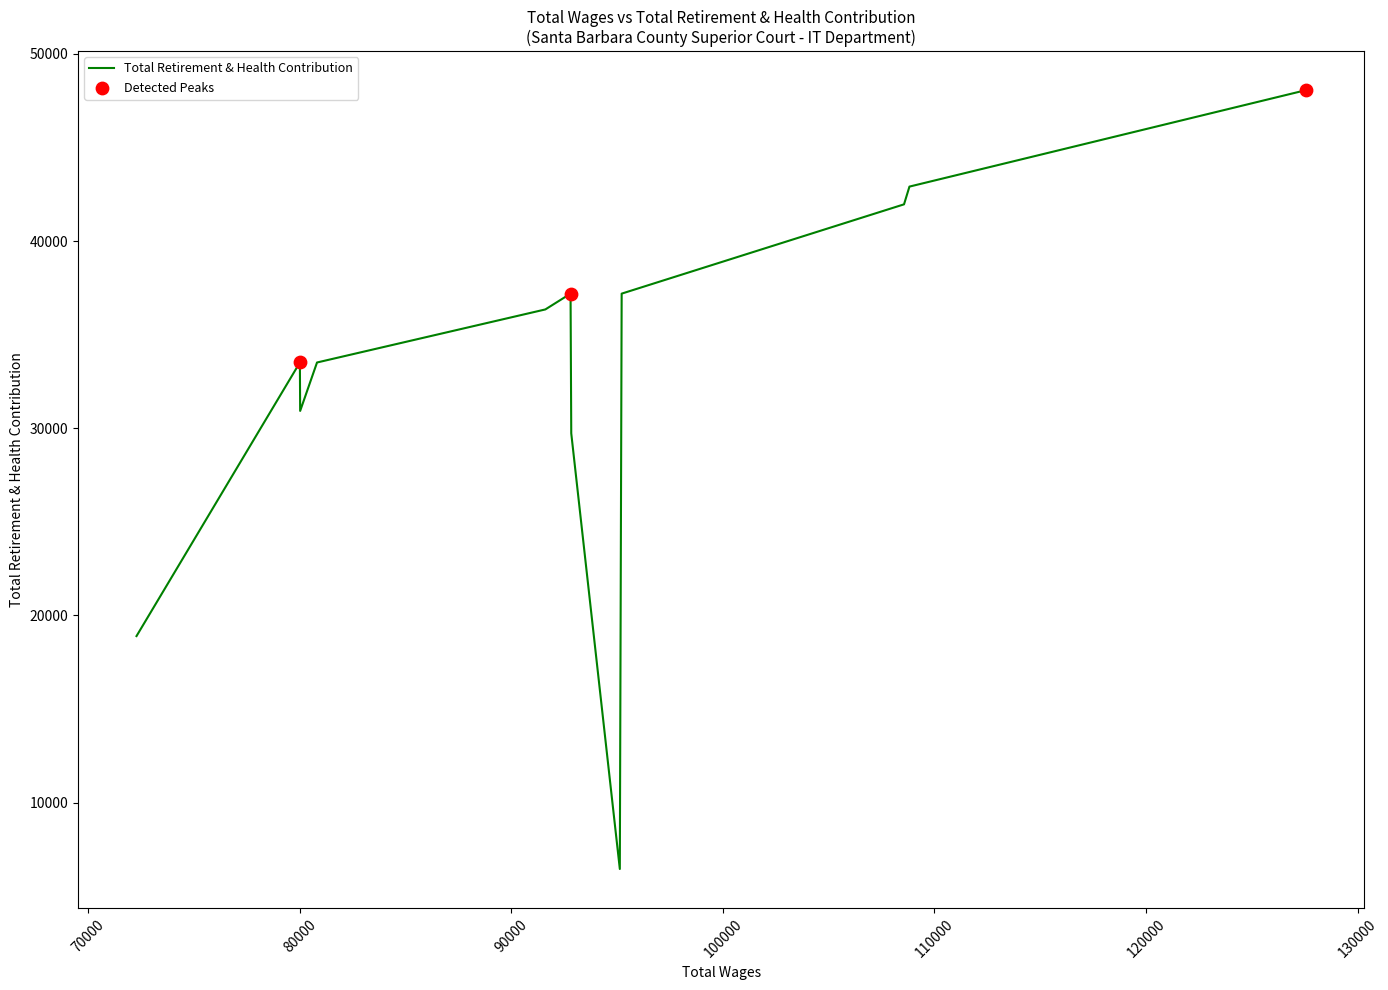

What is the smallest value displayed?

6453